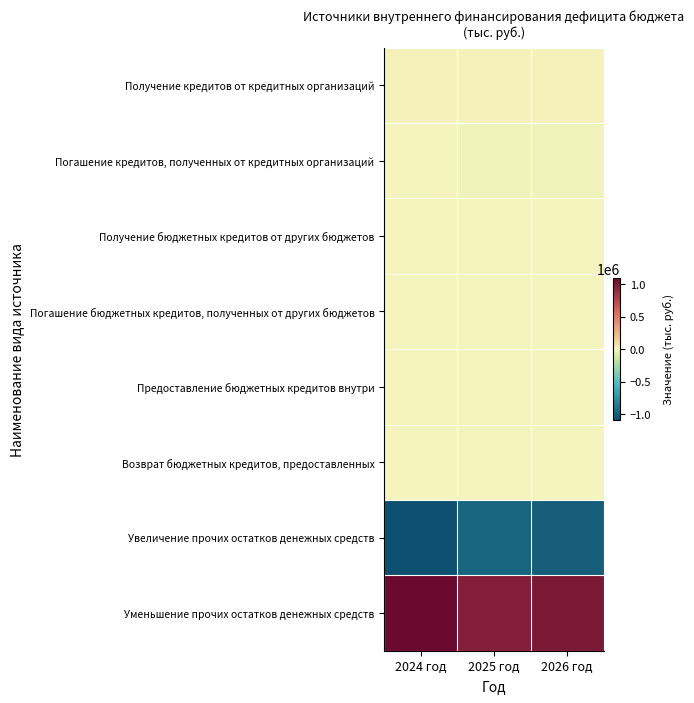

What is the minimum value shown in the chart?

-1089801.8